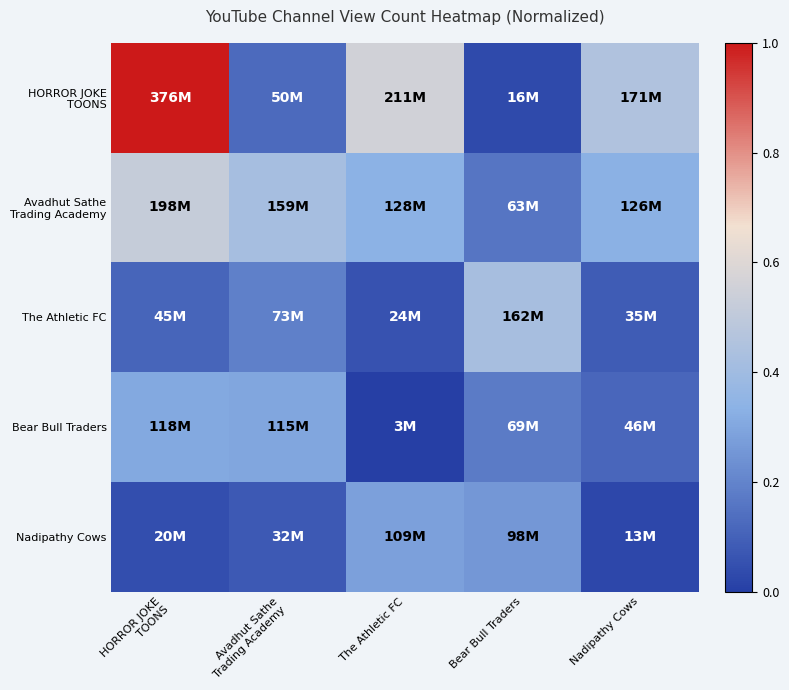

List the series in order of their peak value, highest first.

HORROR JOKE TOONS, Avadhut Sathe Trading Academy, The Athletic FC, Bear Bull Traders, Nadipathy Cows